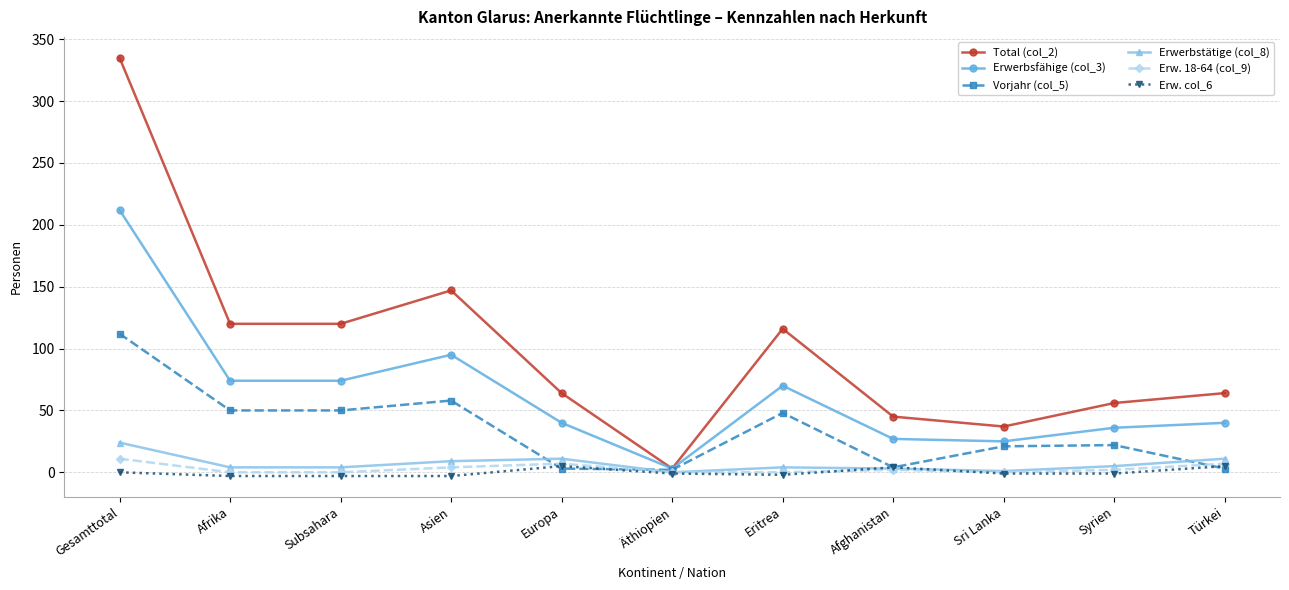

What is the label of the 9th point from the left?

Sri Lanka